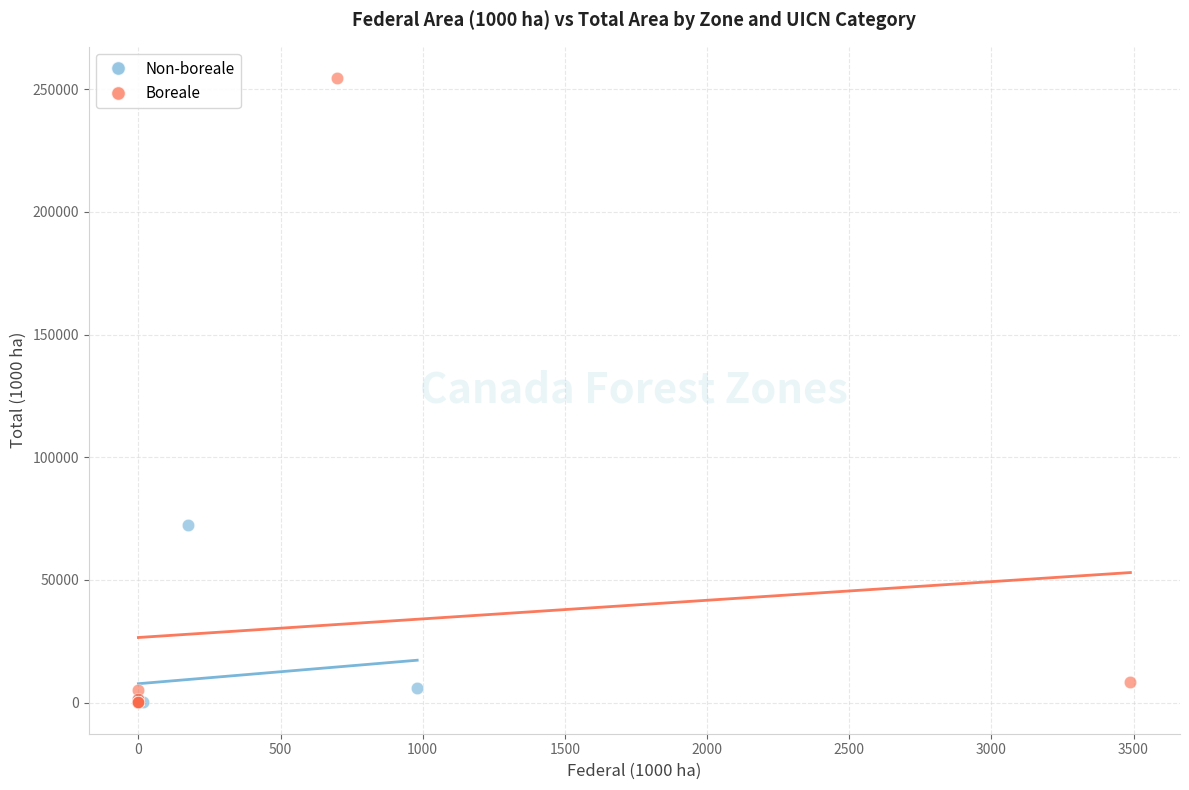

Which series reaches the maximum Y coordinate?

Boreale